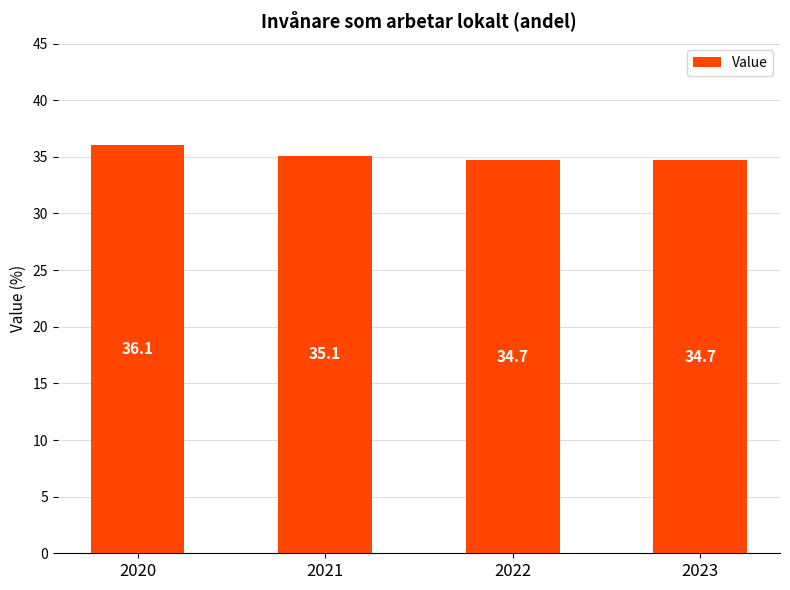

What is the approximate value at 2020?

36.1